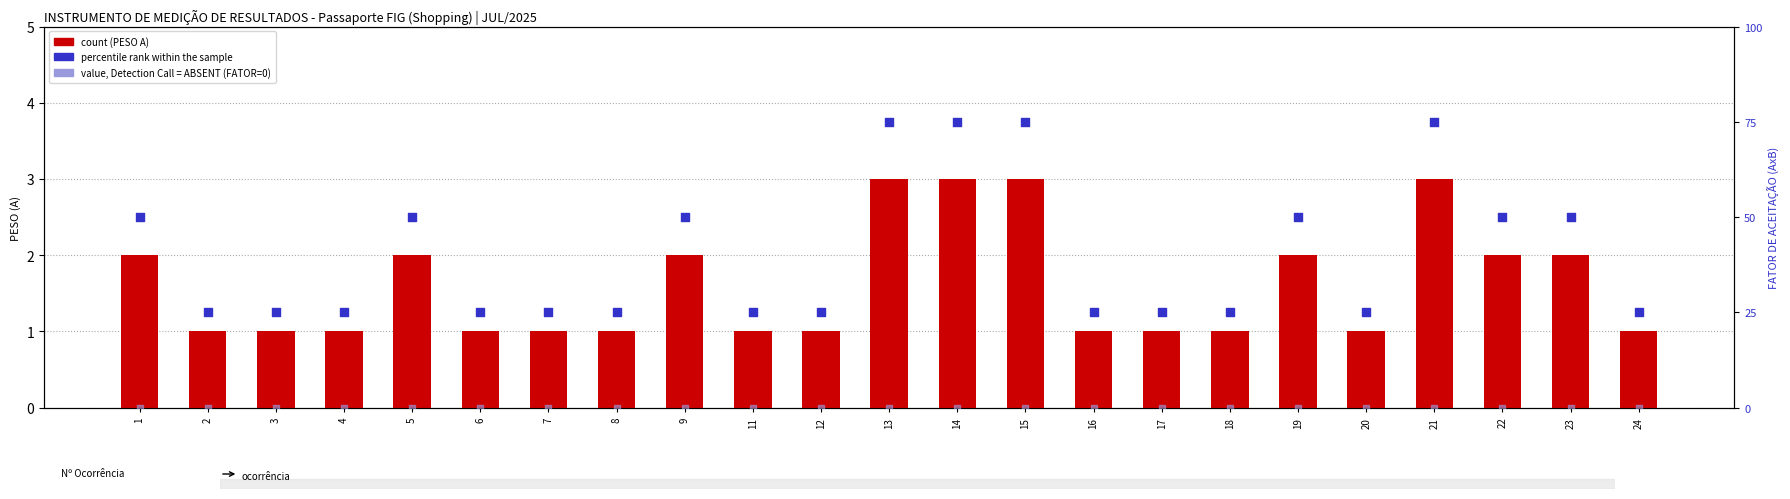

Which series reaches the maximum Y coordinate?

percentile rank within the sample